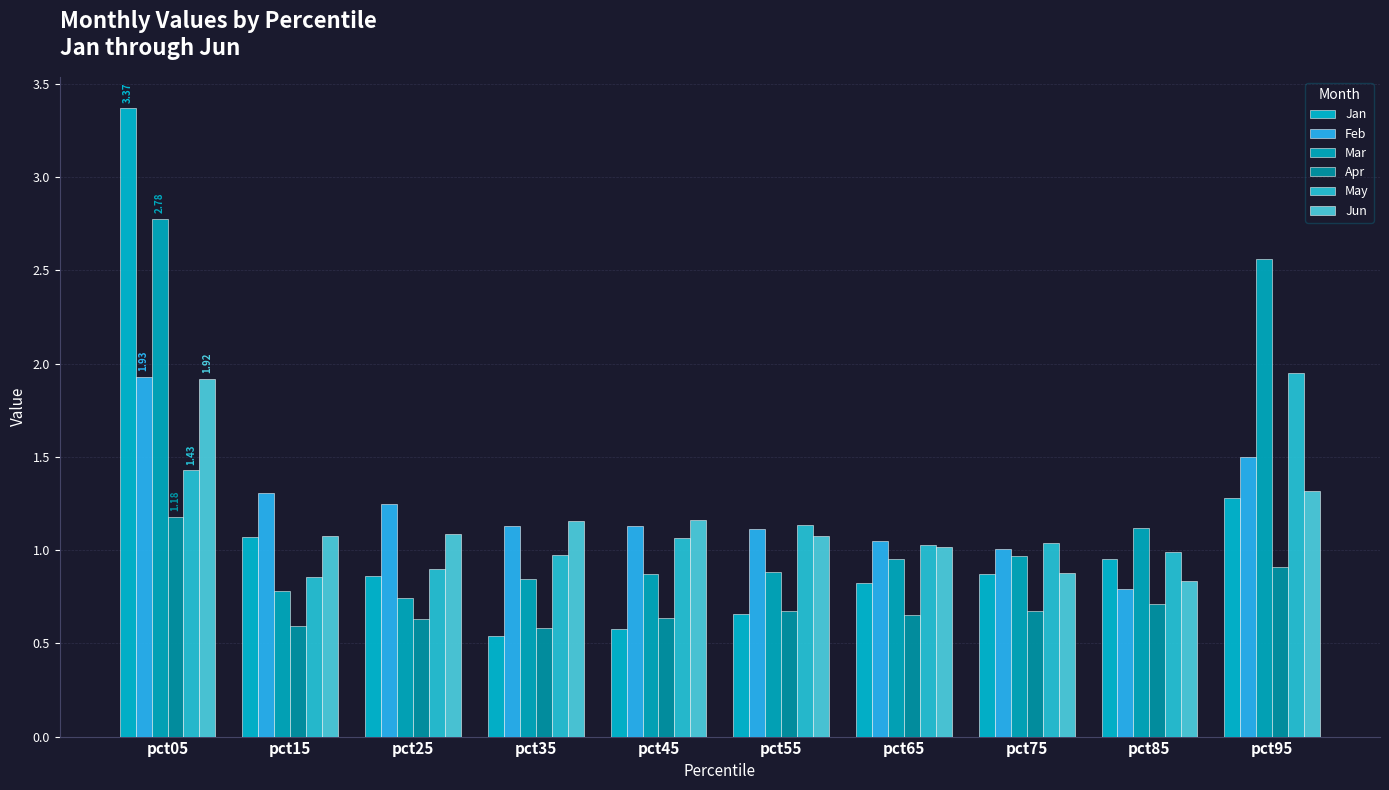

What is the total value across all series at pct75?

5.4